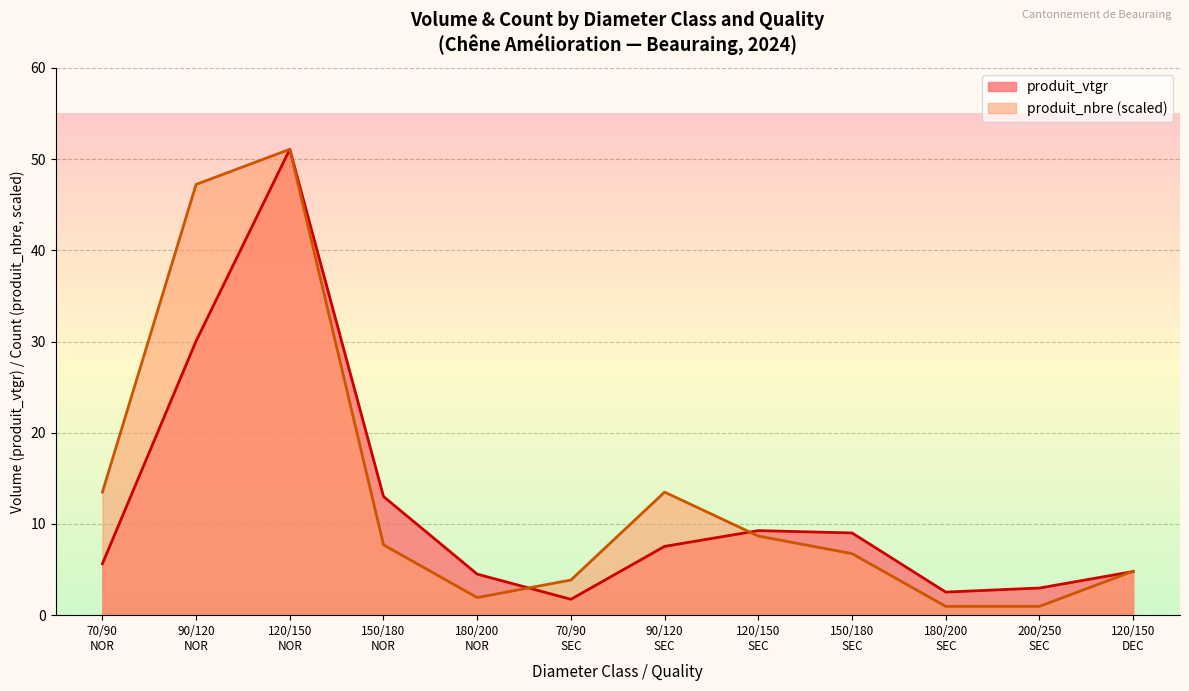

What is the highest value of the produit_vtgr series?

51.1